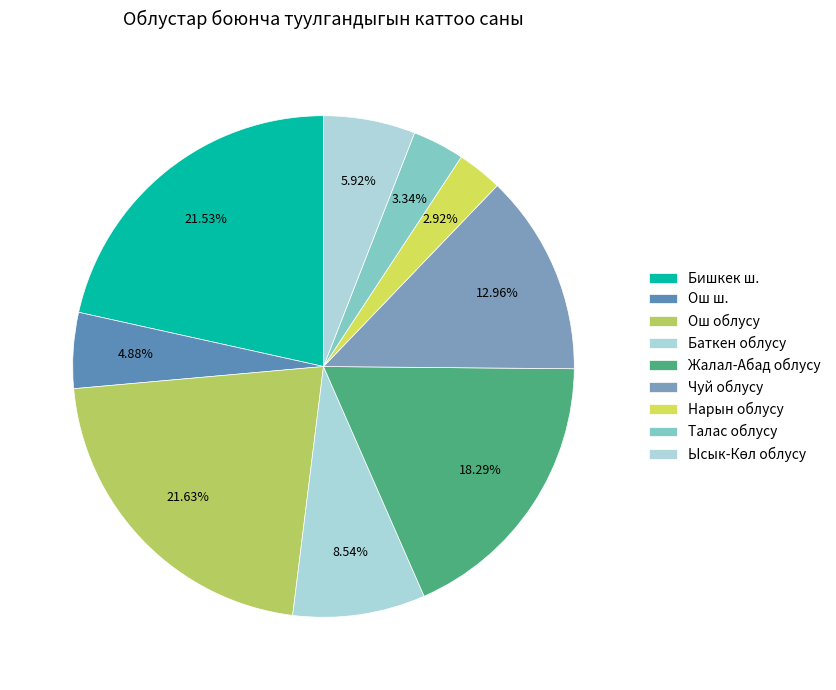

How many slices are in this pie chart?

9